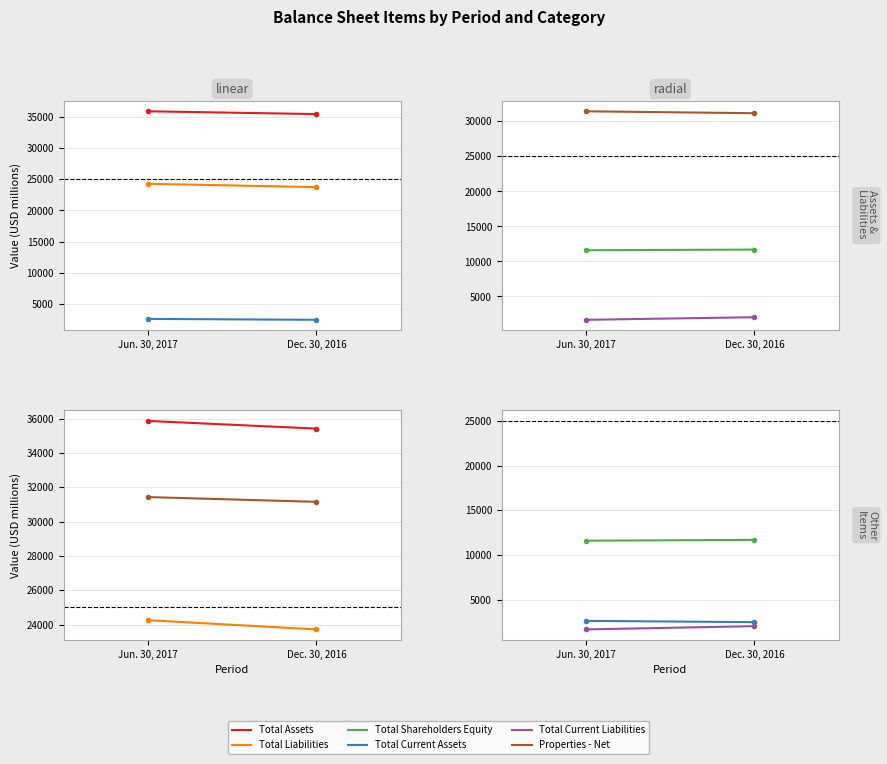

Which label corresponds to the largest value in the chart?

Jun. 30, 2017